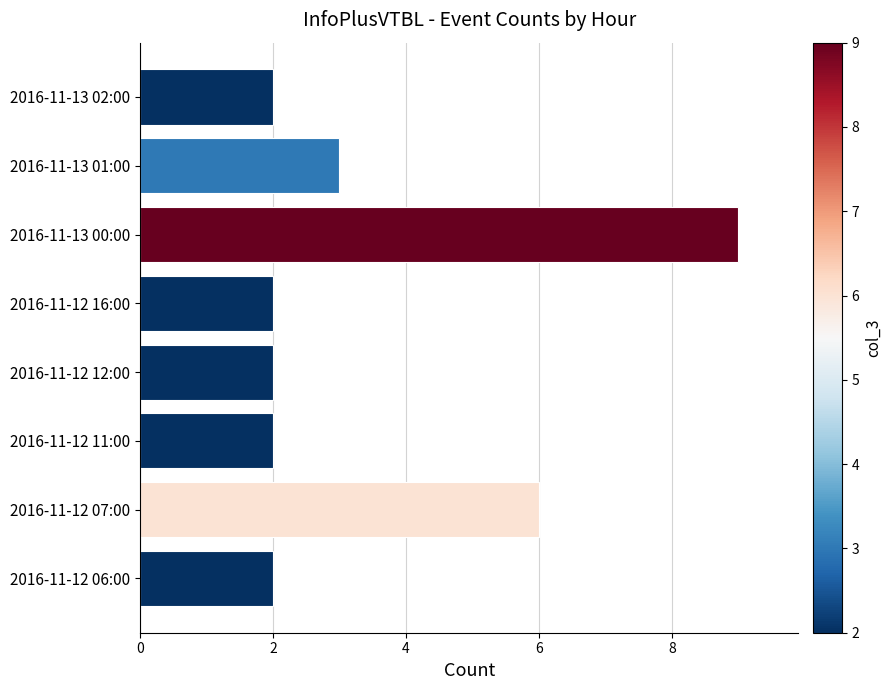

Which has a higher value, 2016-11-12 07:00 or 2016-11-13 01:00?

2016-11-12 07:00